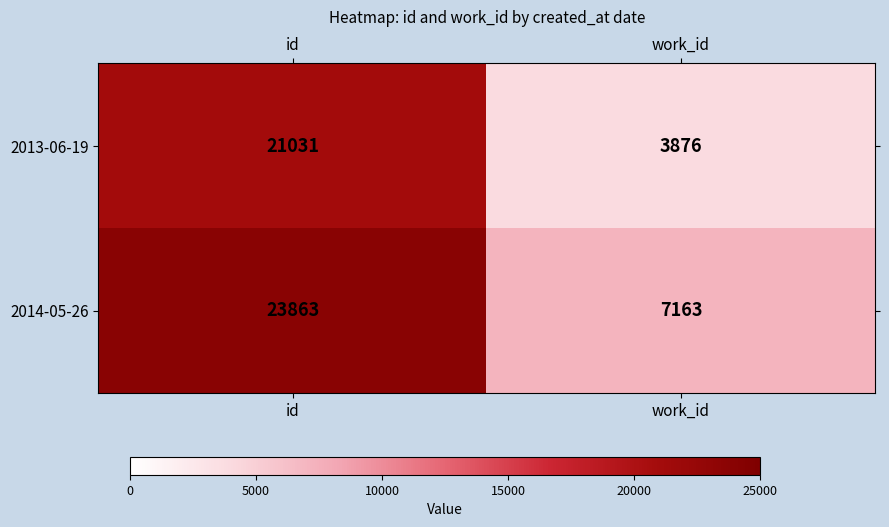

Reading right to left, list all the values displayed in this chart.

2013-06-19: 3876	21031
2014-05-26: 7163	23863